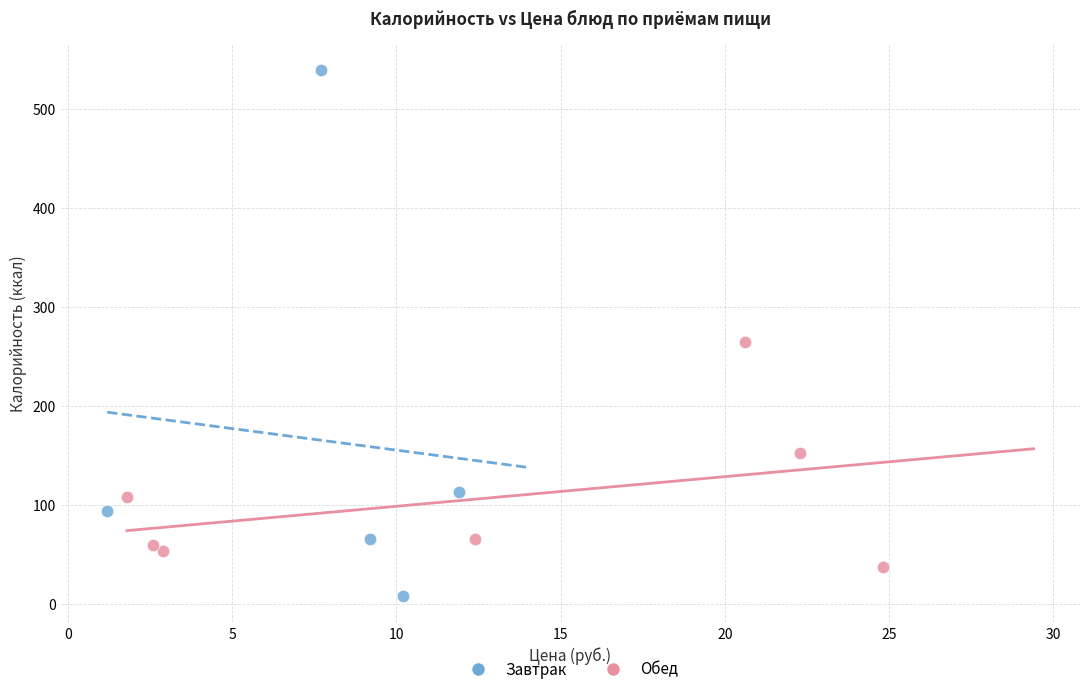

What are all the series names shown in the legend?

Завтрак, Обед